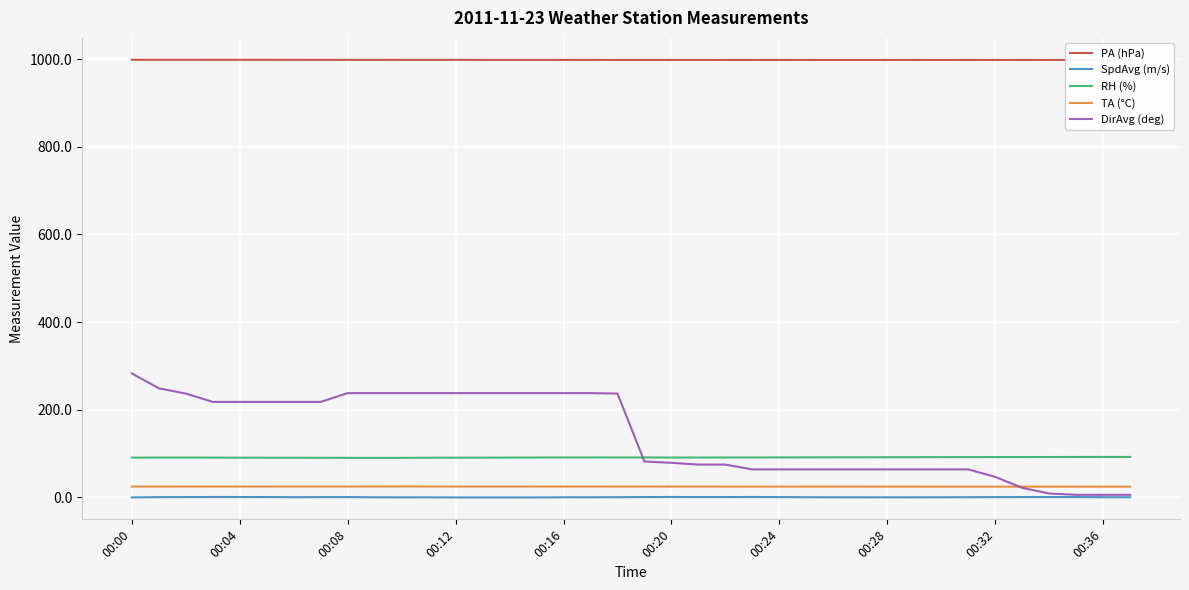

The PA (hPa) series shows 998.1 at 00:24. True or false?

True